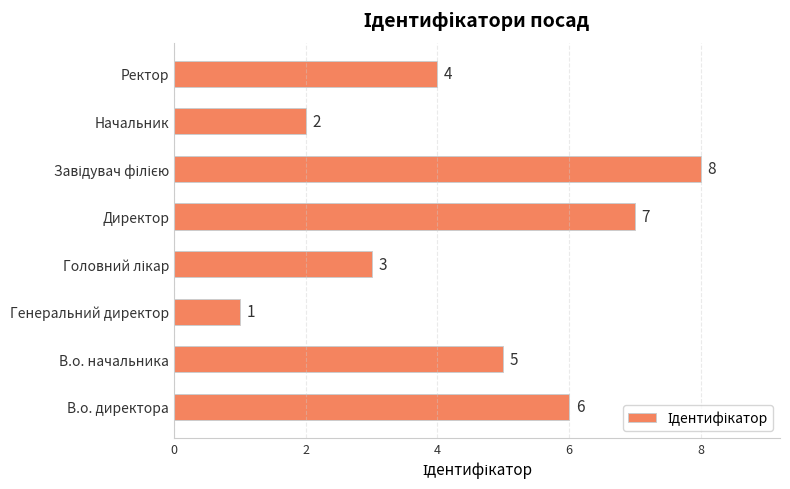

Which label corresponds to the smallest value in the chart?

Генеральний директор